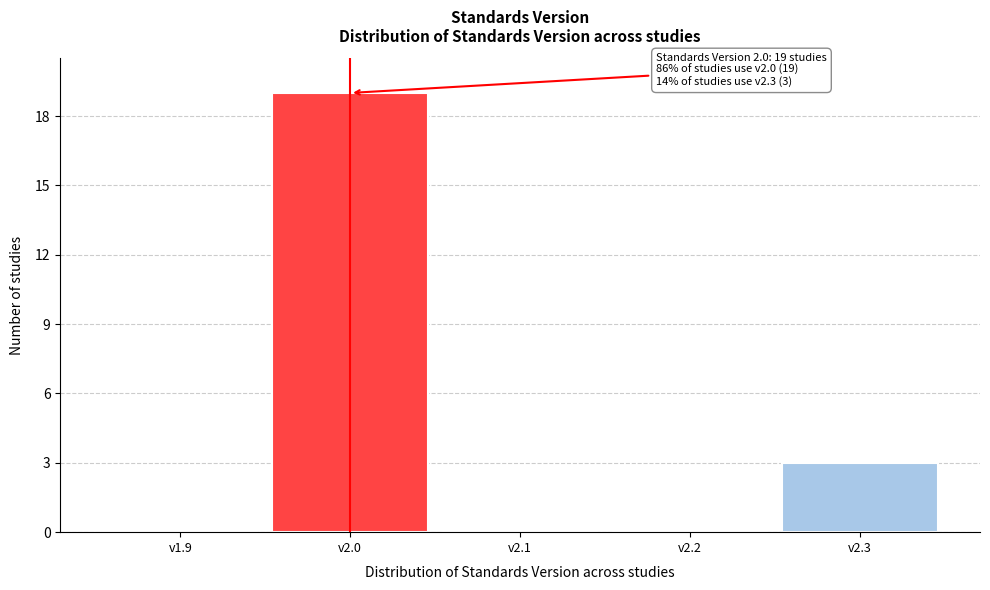

Reading right to left, extract all data points from this chart.

v2.3=3	v2.2=0	v2.1=0	v2.0=19	v1.9=0